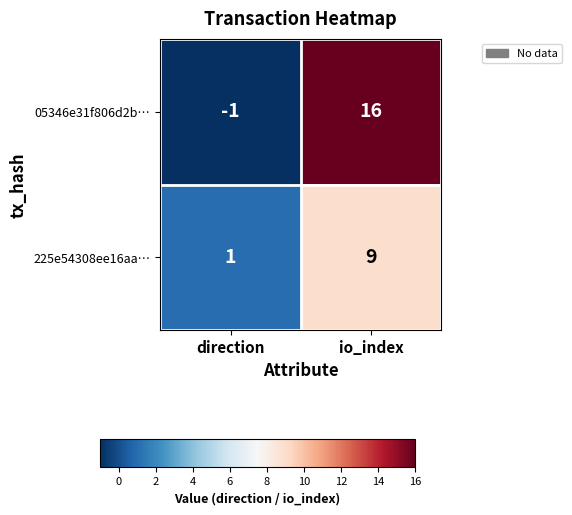

Which series has the widest spread of values?

05346e31f806d2b…